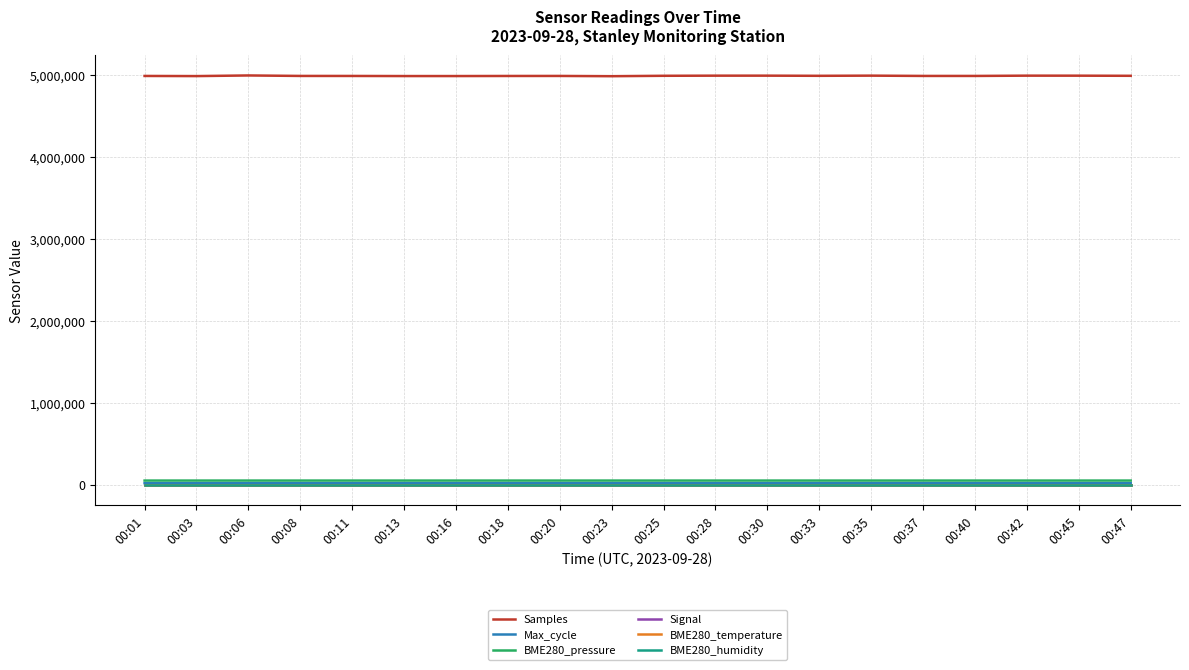

How many lines are shown in the chart?

6